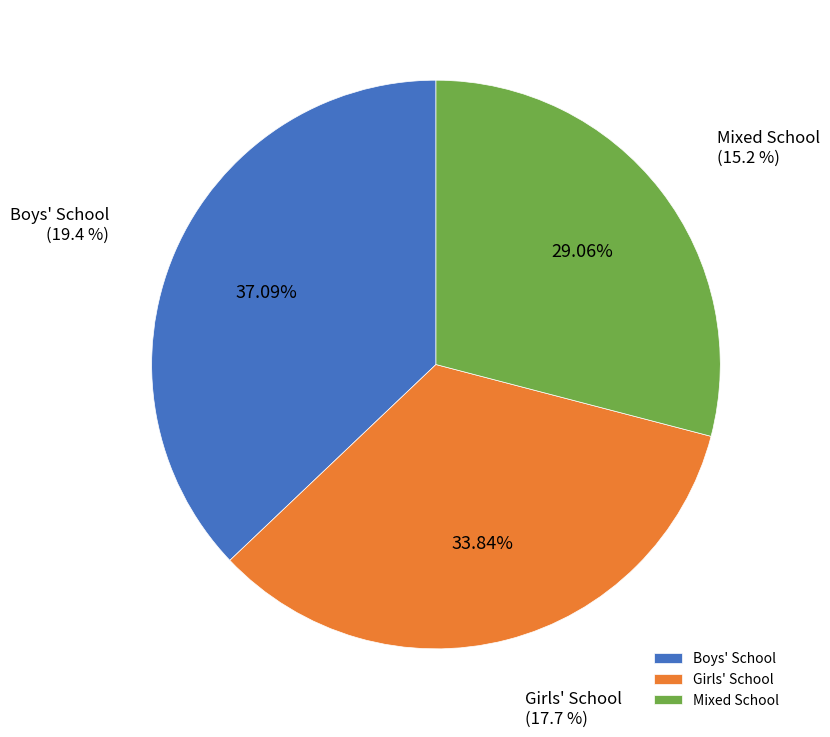

How many segments does this pie chart have?

3